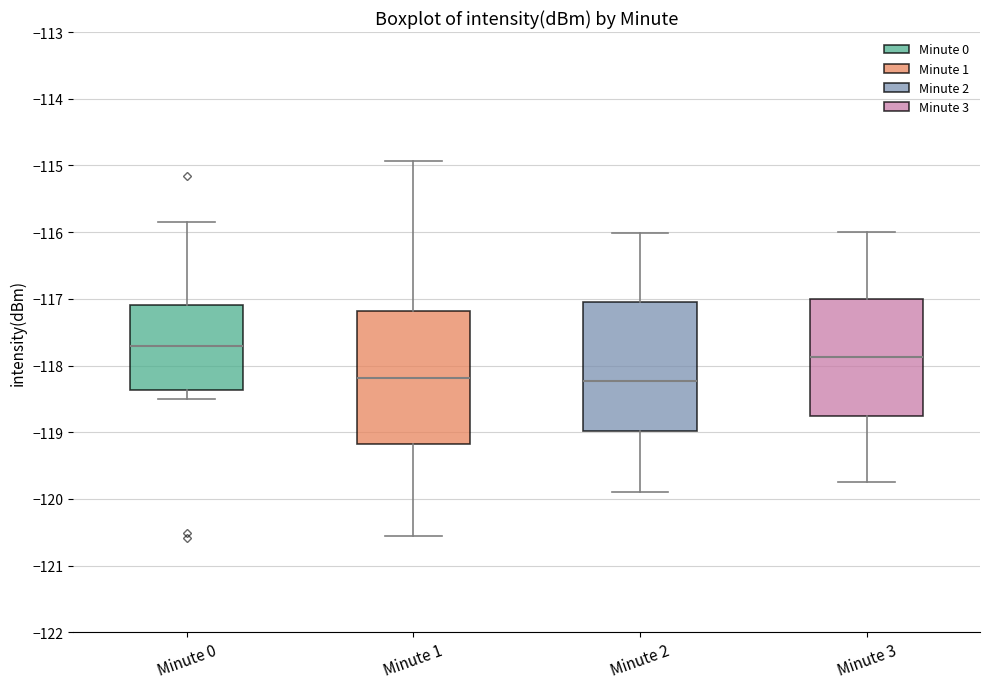

Reading left to right, transcribe this box plot: for each box, give where its median line is, the range the box spans, and where its two whiskers end, as read against the y-axis. The values are not printed on the chart, so give them approximately, as read against the axis.

Minute 0: median -117.7, box -118.4 to -117.1, whiskers -118.5 to -115.8
Minute 1: median -118.2, box -119.2 to -117.2, whiskers -120.6 to -114.9
Minute 2: median -118.2, box -119.0 to -117.0, whiskers -119.9 to -116.0
Minute 3: median -117.9, box -118.7 to -117.0, whiskers -119.7 to -116.0